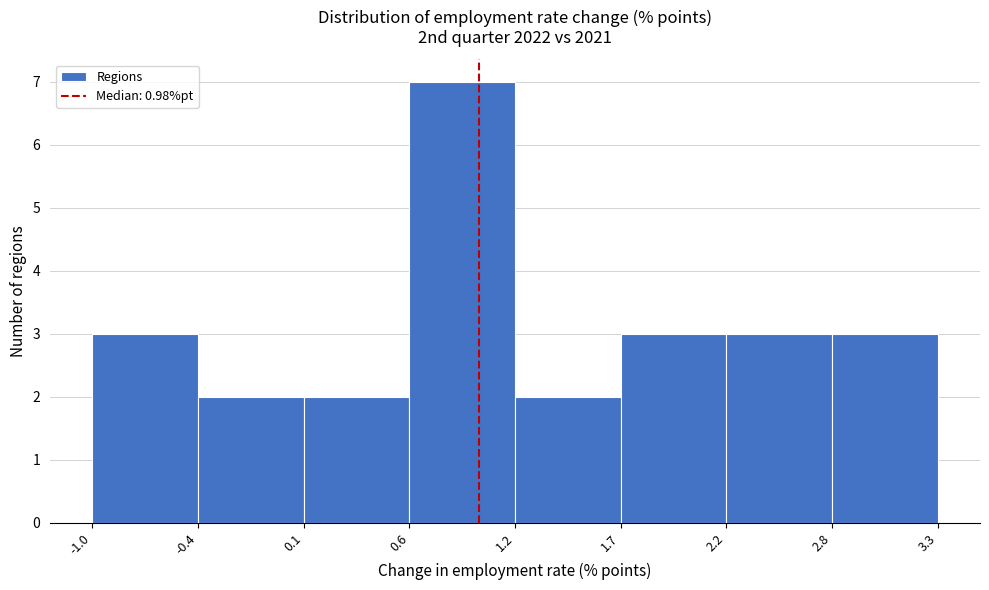

Which range on the x-axis has the tallest bar?

0.6 to 1.2